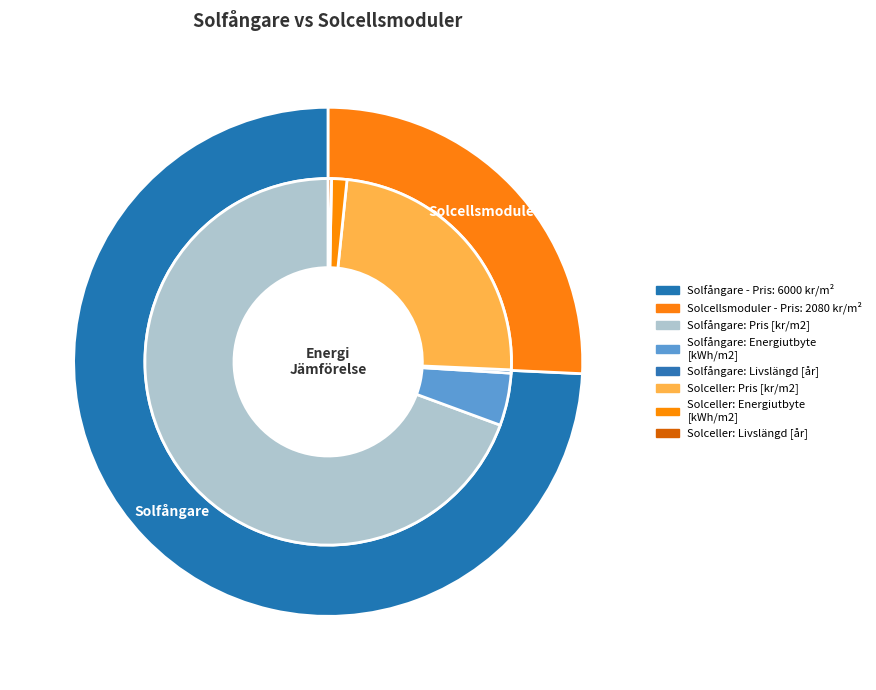

What is the difference between the highest and lowest values at Pris?

3920.0